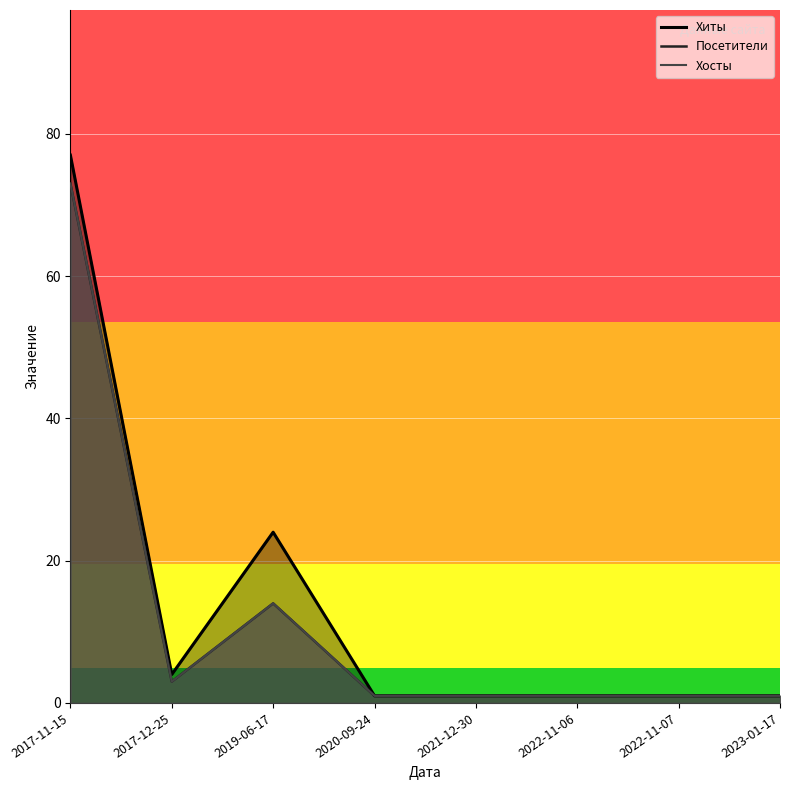

At which category is the sum across all series the highest?

2017-11-15